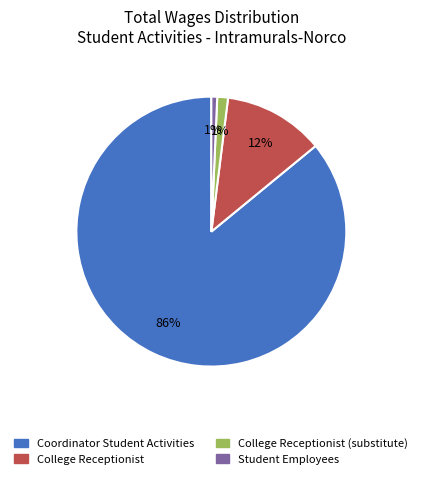

True or false: College Receptionist accounts for 6% of the total.

False